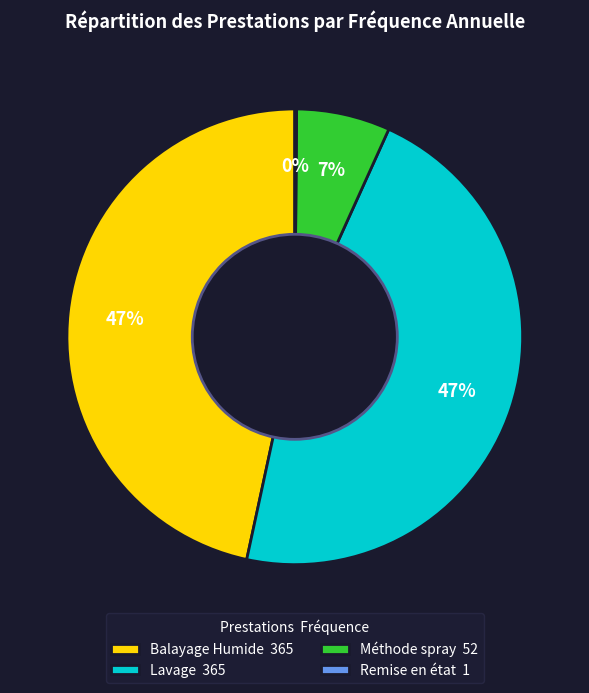

To the nearest percent, what portion does Méthode spray represent?

7%